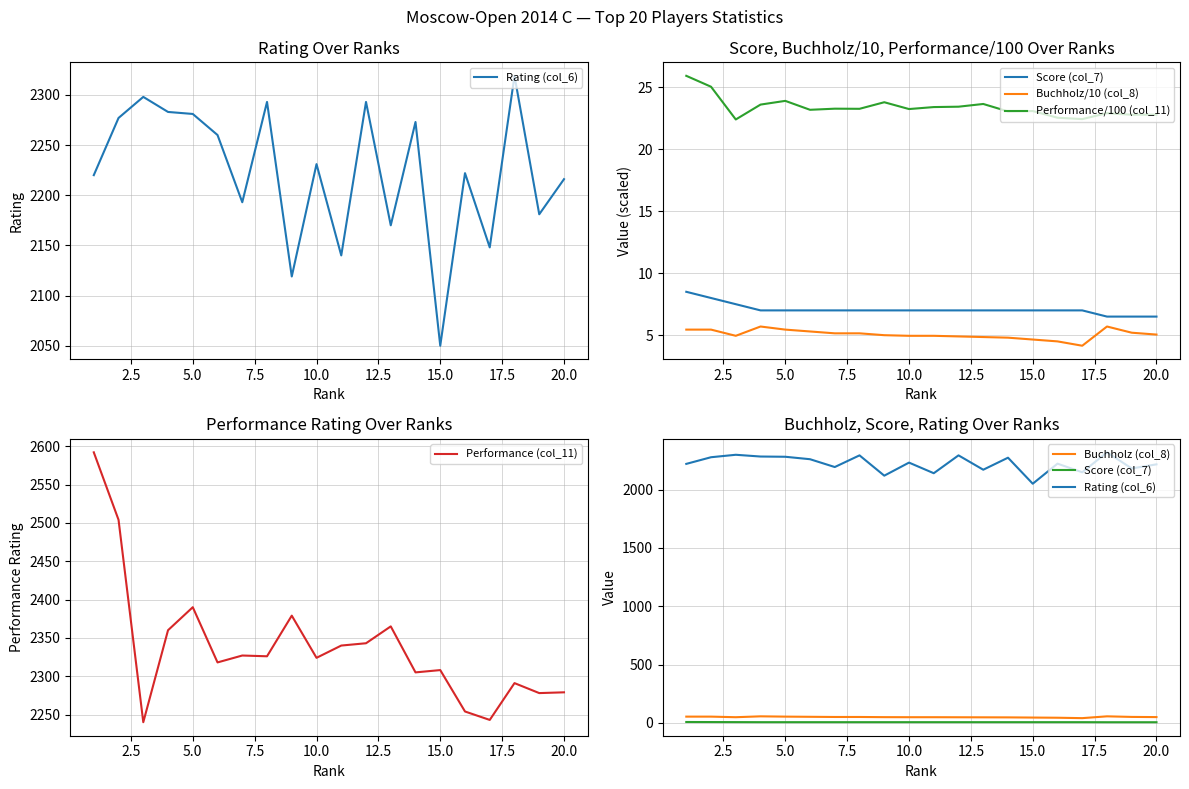

At how many categories does at least one series exceed 444?

20